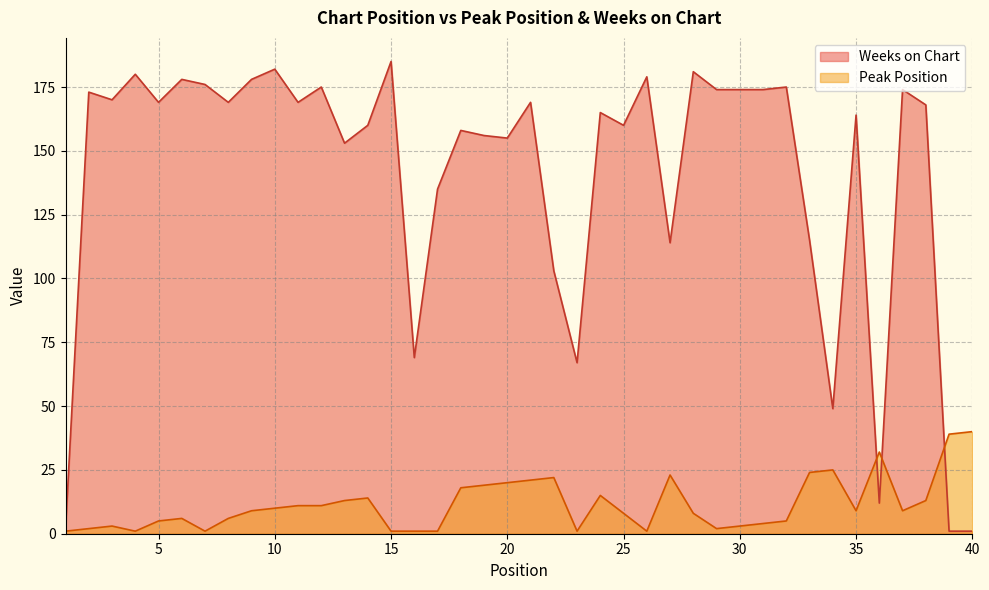

What is the approximate value of Weeks on Chart at 31?

174